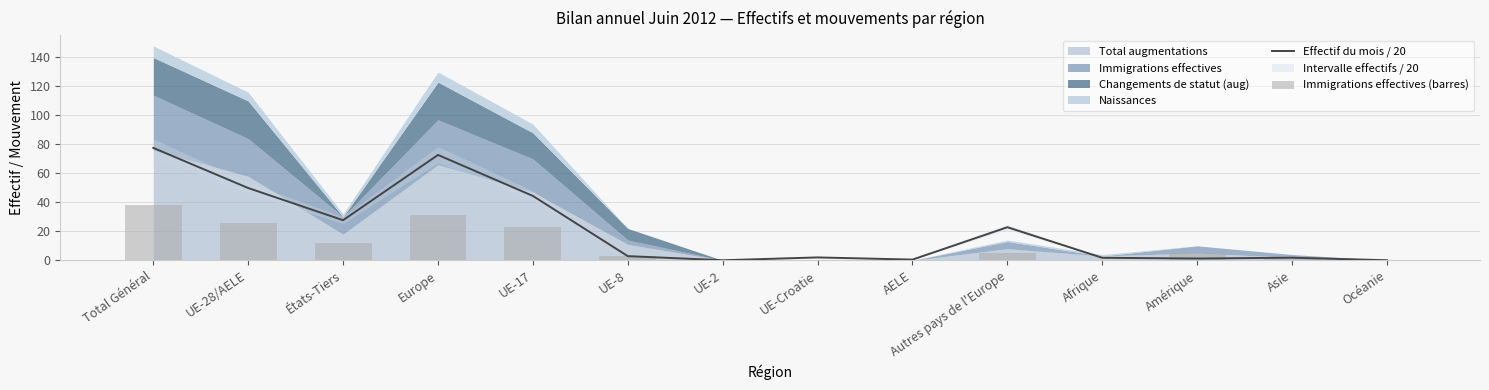

Reading left to right, what are all the values shown in this chart?

Effectif du mois / 20: Total Général=77.6	UE-28/AELE=49.9	États-Tiers=27.7	Europe=72.8	UE-17=44.5	UE-8=2.9	UE-2=0.1	UE-Croatie=2.0	AELE=0.5	Autres pays de l'Europe=22.9	Afrique=1.8	Amérique=1.2	Asie=1.8	Océanie=0.1
Immigrations effectives (barres): Total Général=38.0	UE-28/AELE=26.0	États-Tiers=12.0	Europe=31.0	UE-17=23.0	UE-8=3.0	UE-2=0.0	UE-Croatie=0.0	AELE=0.0	Autres pays de l'Europe=5.0	Afrique=0.0	Amérique=5.0	Asie=2.0	Océanie=0.0